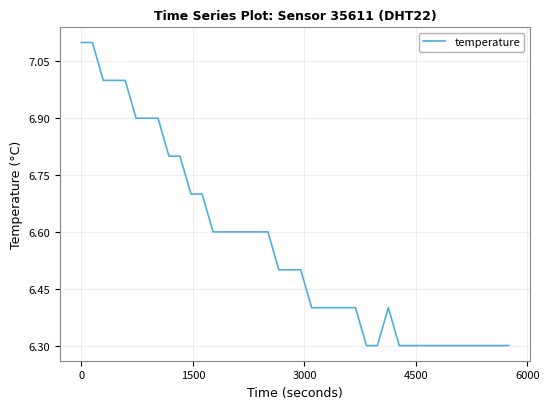

What is the difference between the maximum and minimum values?

0.8